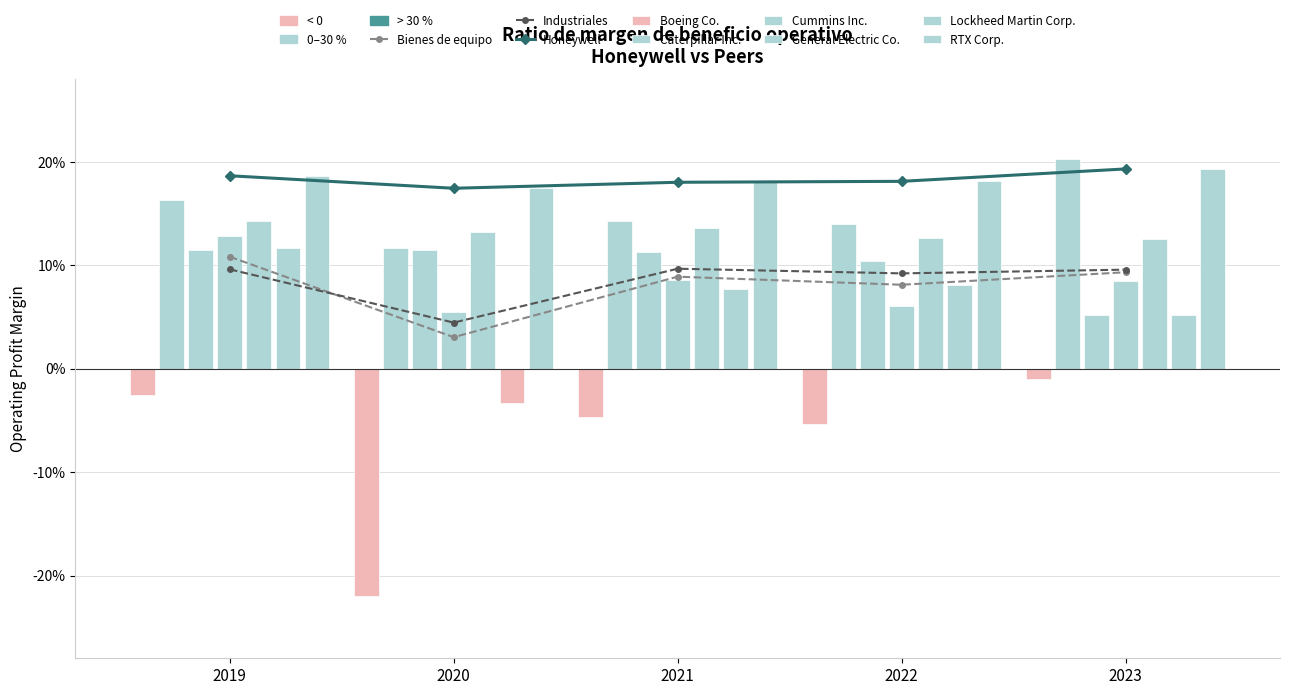

Are the bars grouped side by side (vs. stacked)?

Yes